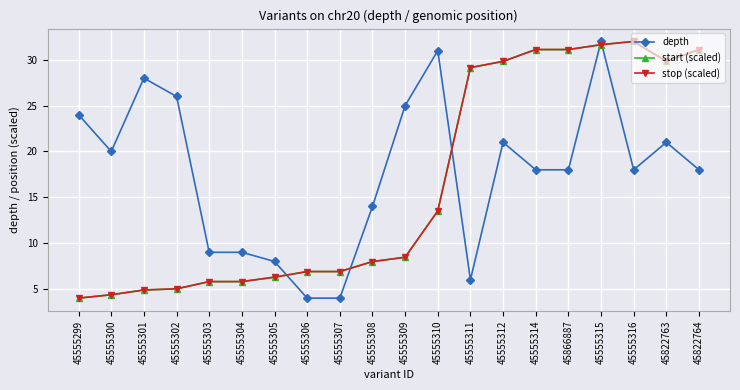

What is the sum of all stop (scaled) values?

325.8